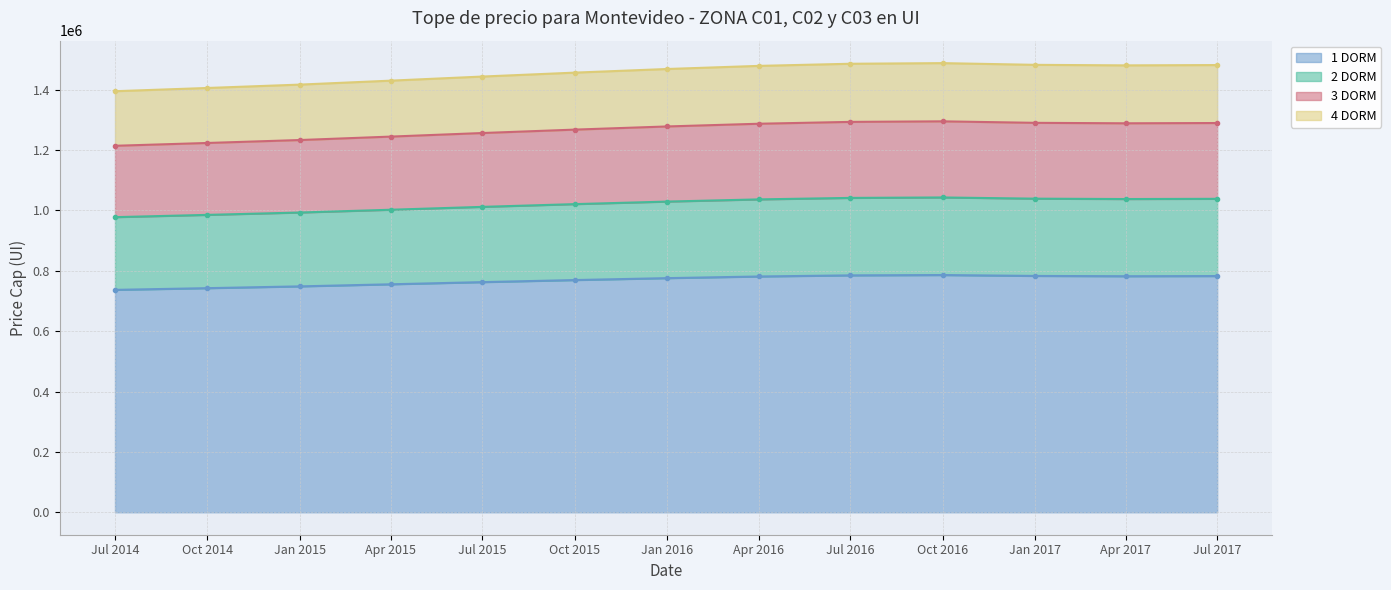

True or false: 1 DORM and 3 DORM cross at least once.

False